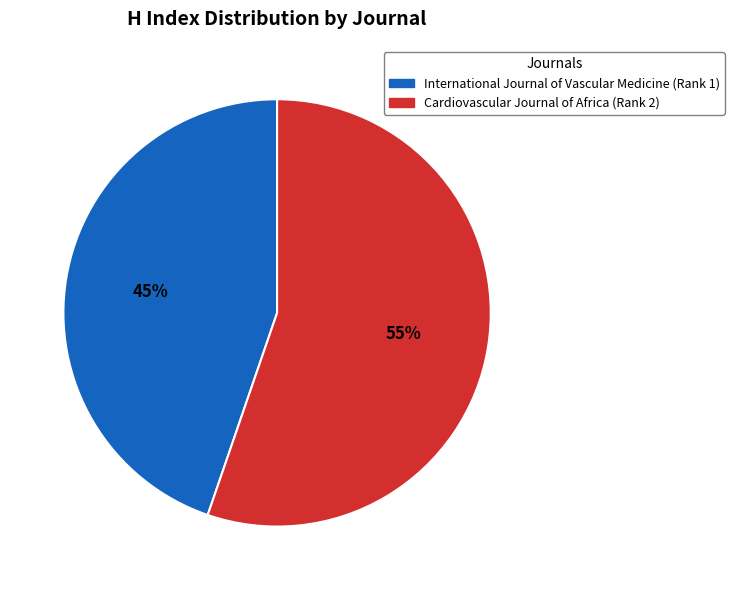

True or false: Cardiovascular Journal of Africa (Rank 2) accounts for 55% of the total.

True